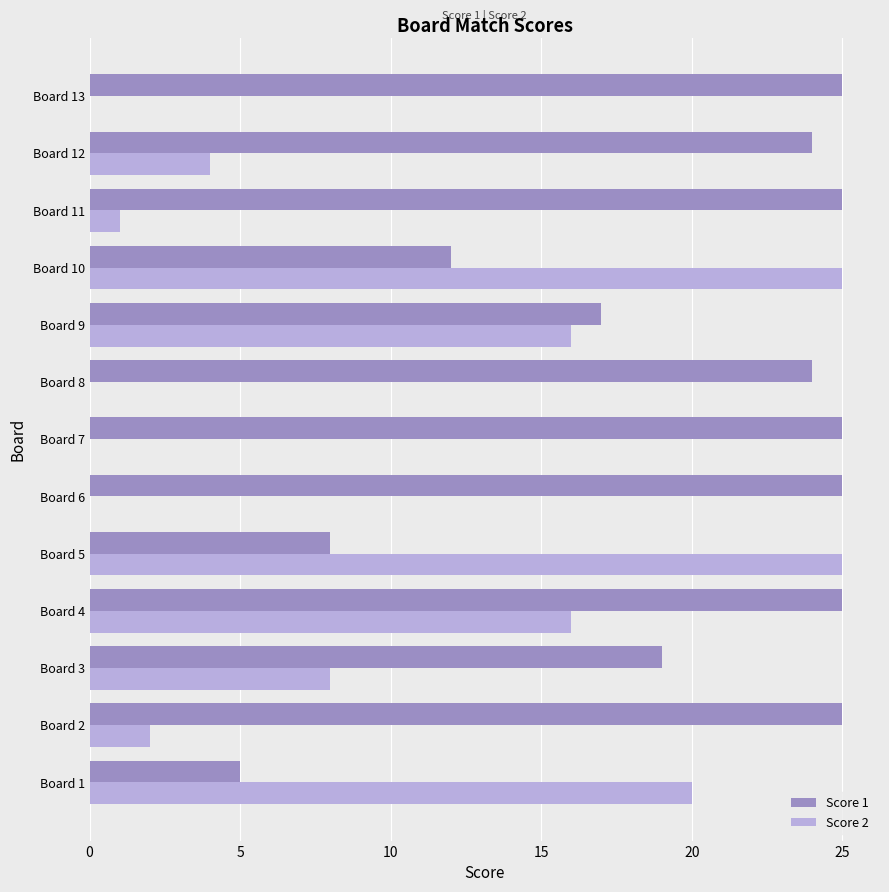

What is the maximum value shown in the chart?

25